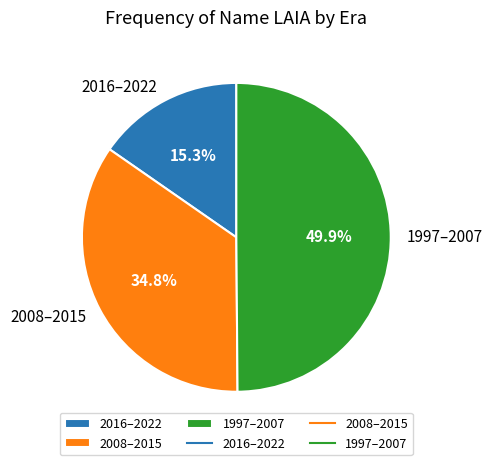

Rank the categories by value from lowest to highest.

2016–2022, 2008–2015, 1997–2007